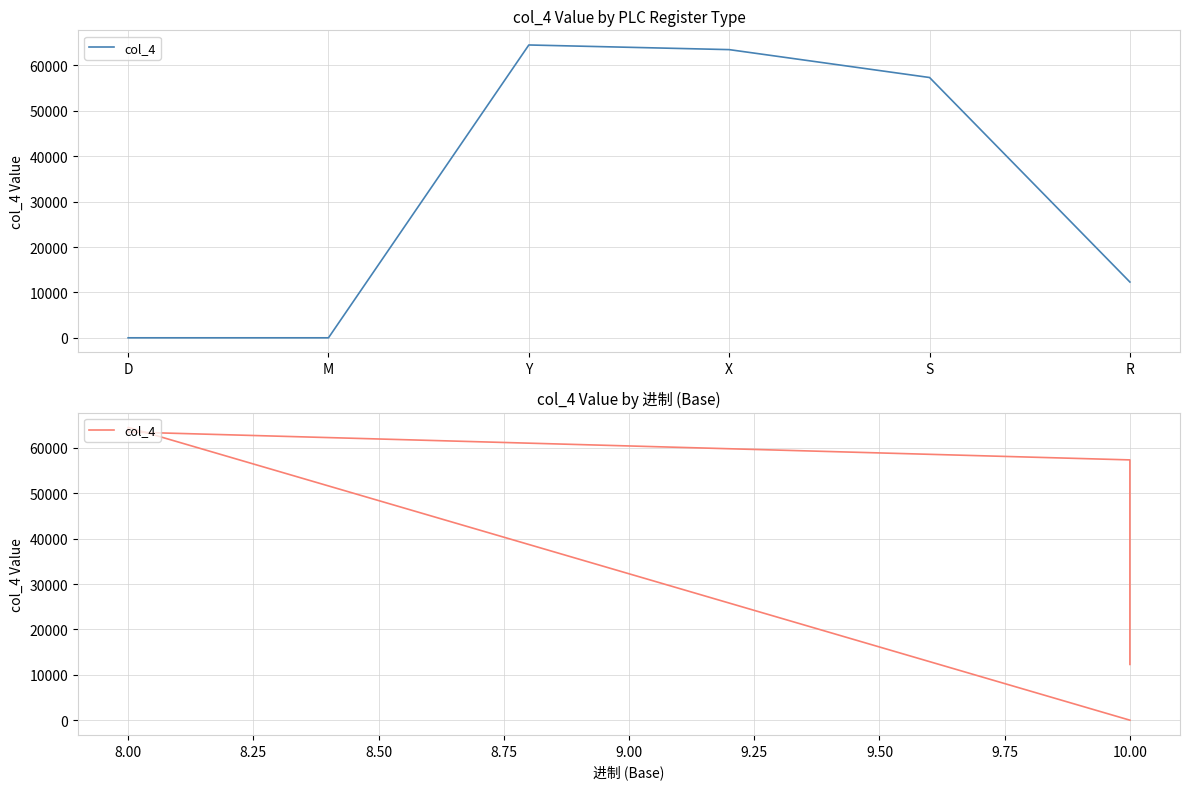

Rank the categories by value from highest to lowest.

8.00, 8.00, 10.00, 10.00, 10.00, 10.00